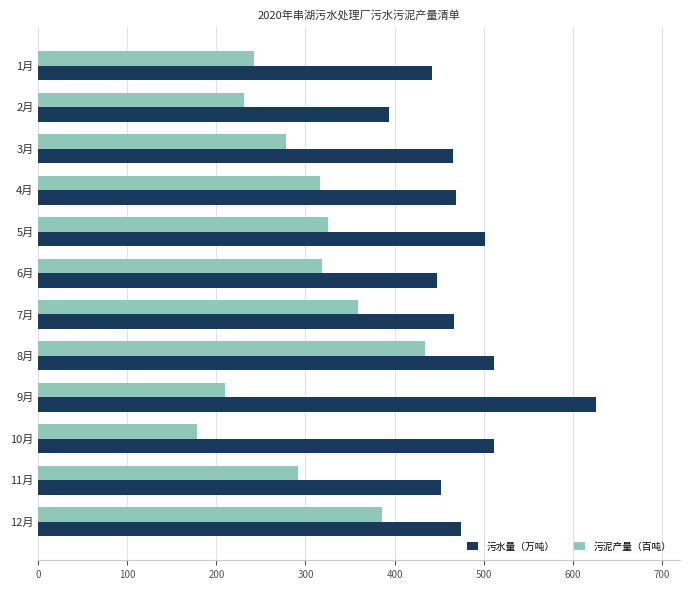

Read the 污水量（万吨） value at 6月.

447.5